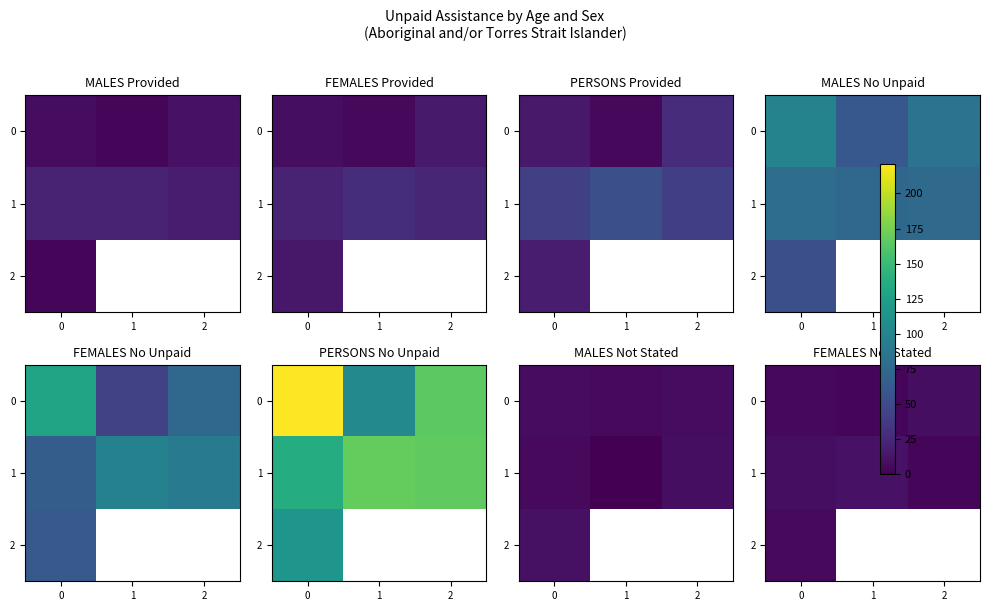

At how many categories does at least one series exceed 7?

3